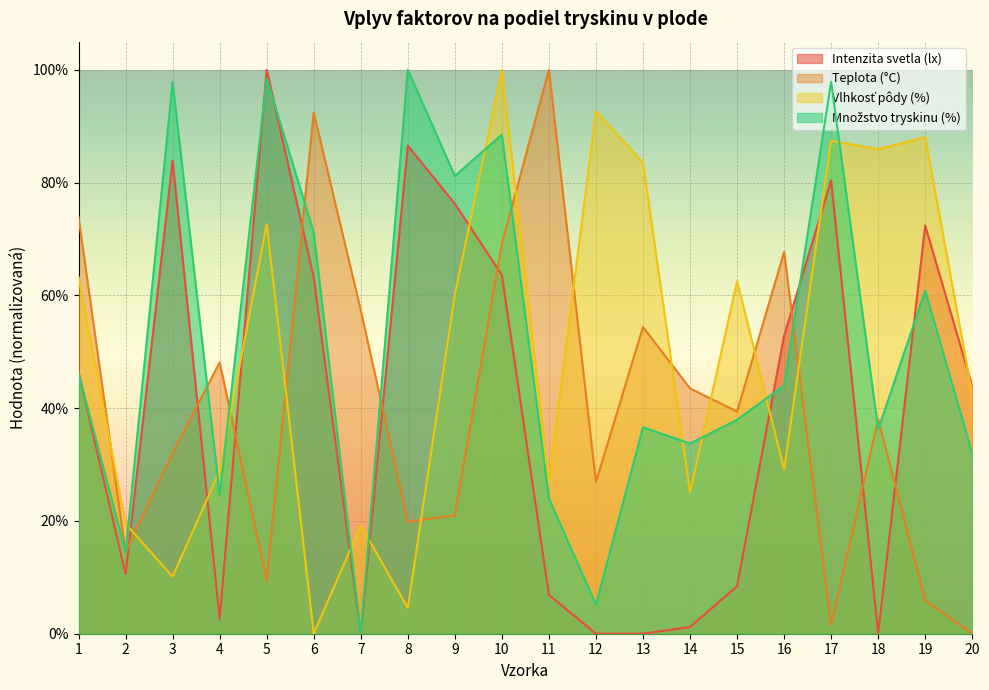

Rank the series at 18 from lowest to highest value.

Intenzita svetla (lx), Množstvo tryskinu (%), Teplota (°C), Vlhkosť pôdy (%)